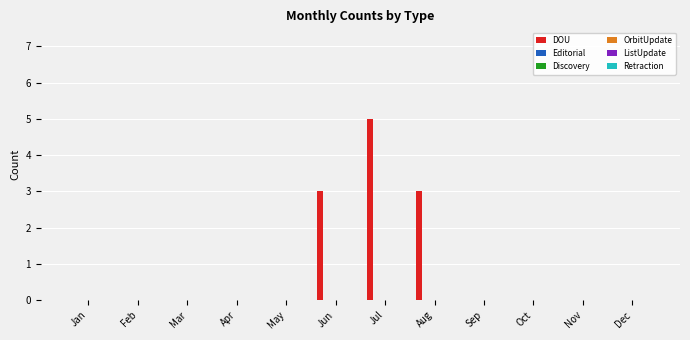

What is the sum of all values?

11